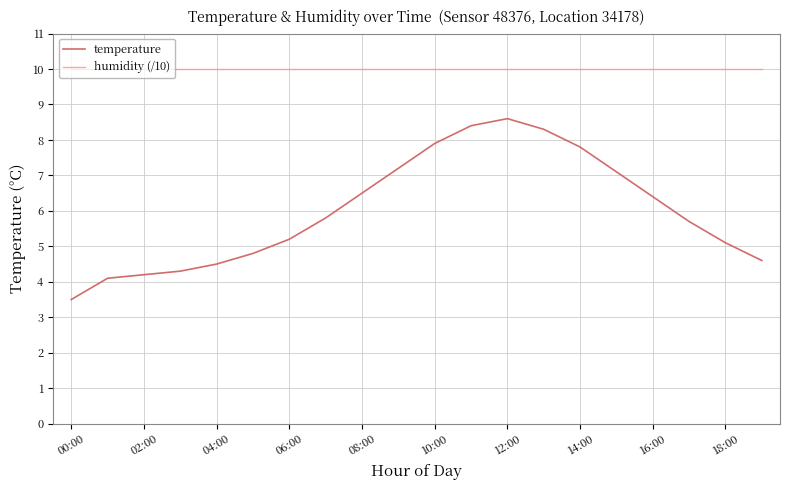

List the series in order of their overall mean, lowest first.

temperature, humidity (/10)